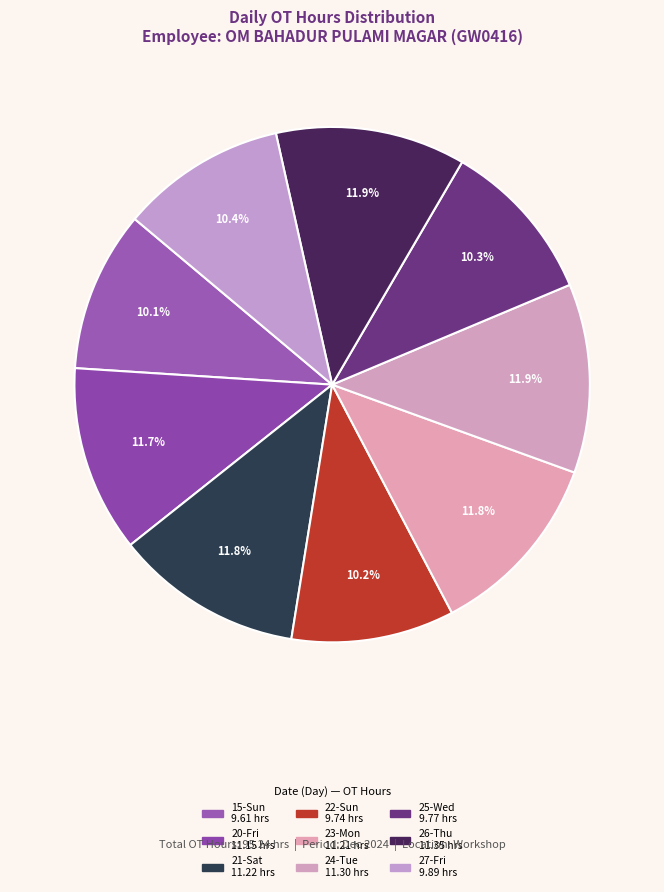

To the nearest percent, what is the difference between the largest and smallest slice percentages?

2%